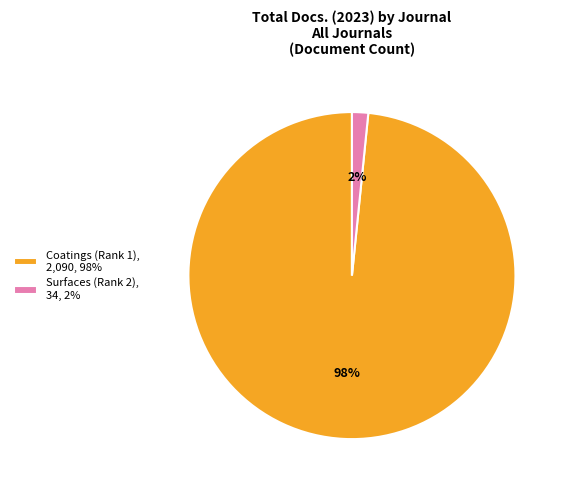

Do Coatings (Rank 1), 2,090, 98% and Surfaces (Rank 2), 34, 2% together represent more than half of the pie?

Yes